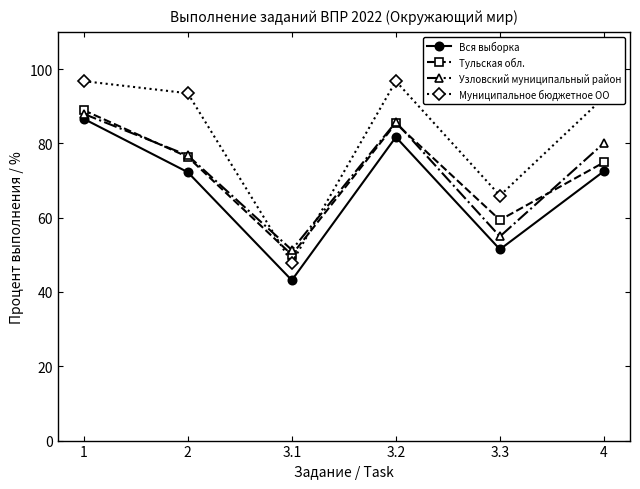

True or false: Вся выборка has more than 1 interior local peaks.

False